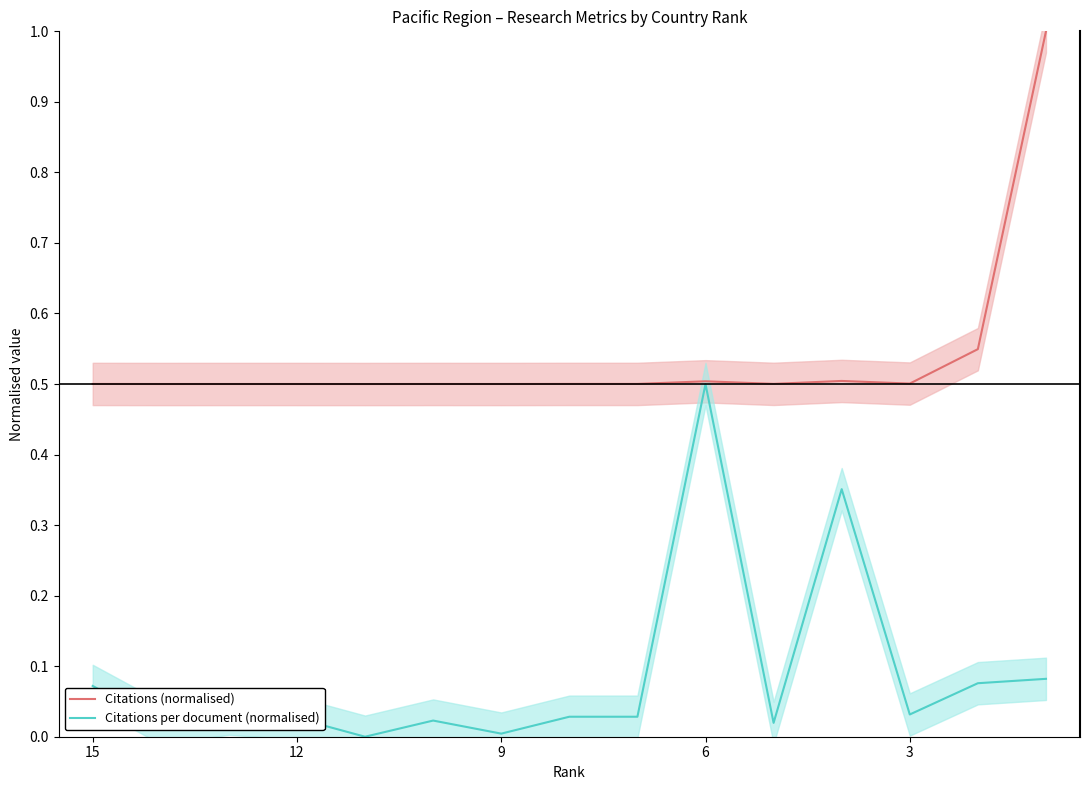

Which series has the largest total across all categories?

Citations (normalised)